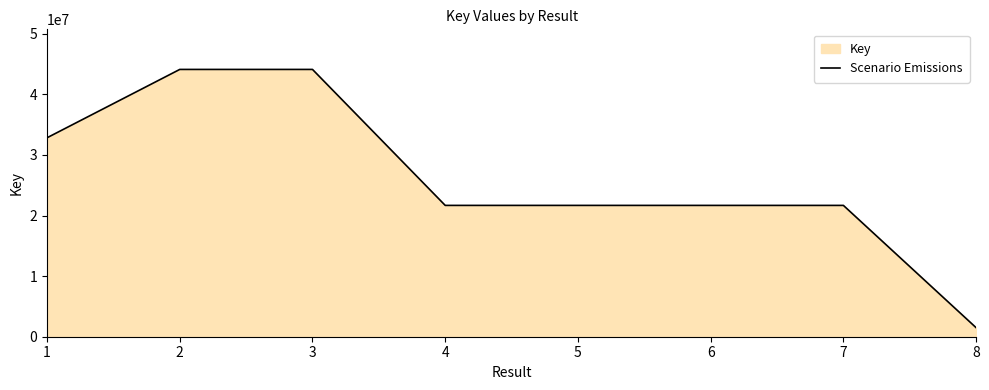

True or false: the data has more than 1 interior local peaks.

False